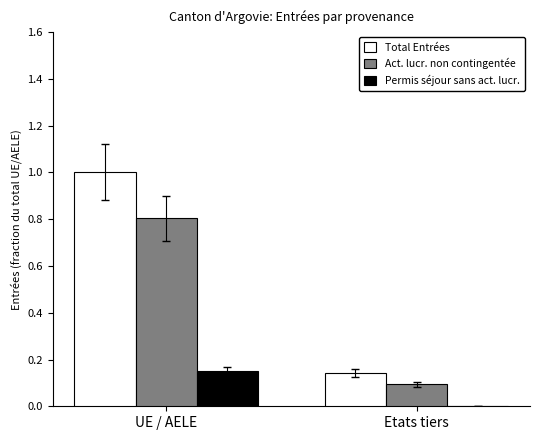

Read the Total Entrées value at UE / AELE.

1.0